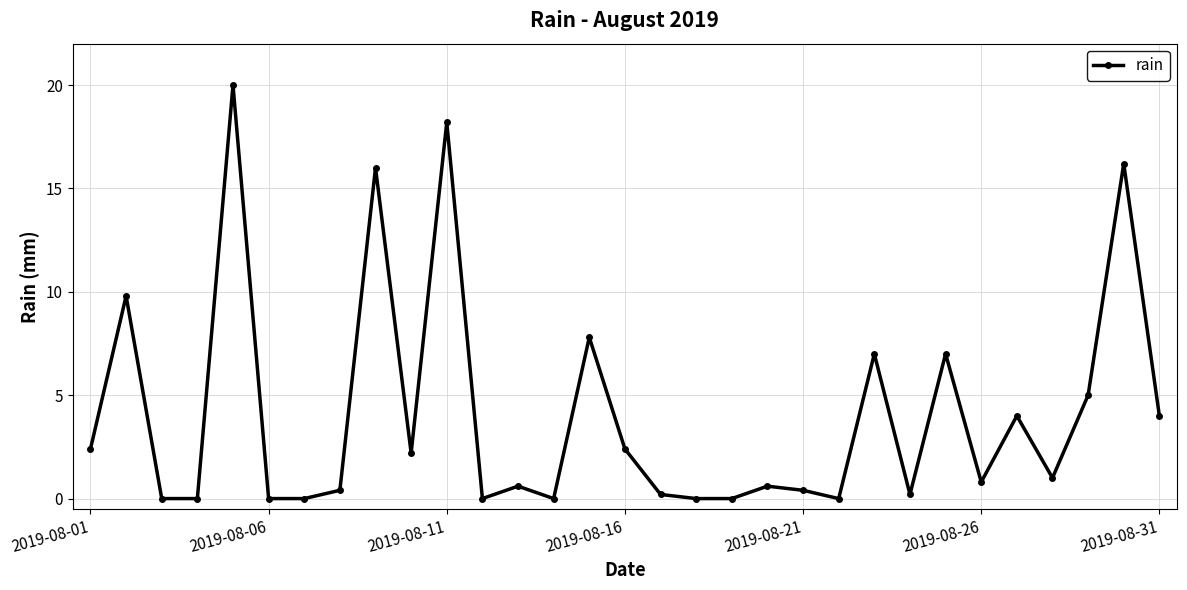

True or false: the data has more than 2 interior local peaks.

True